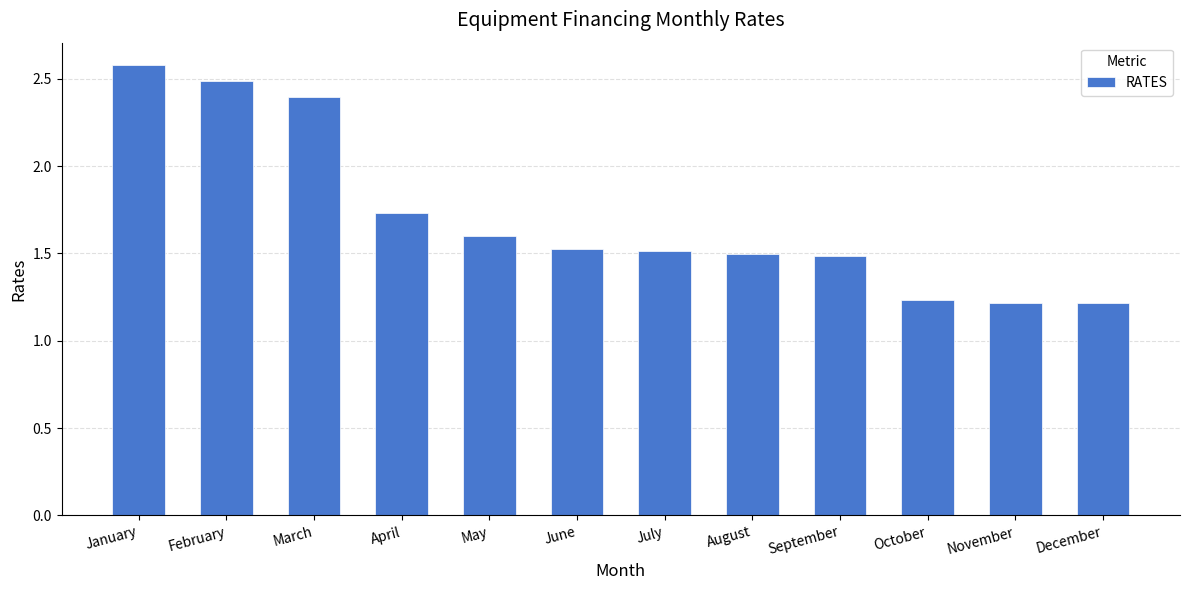

Between December and February, which is larger?

February